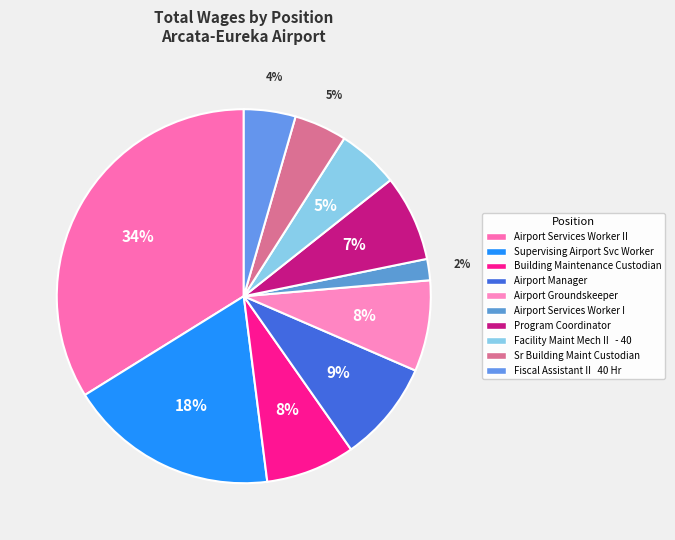

How many segments does this pie chart have?

10